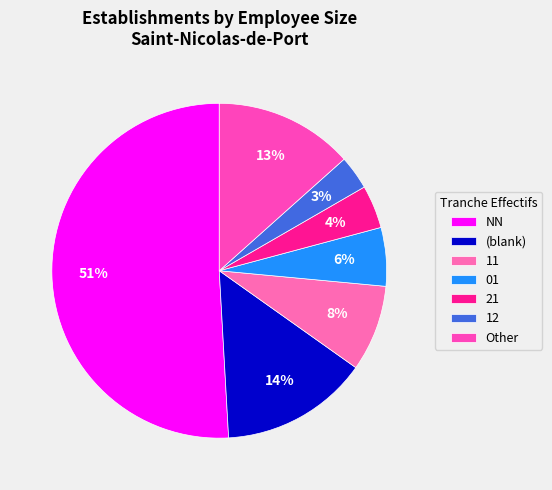

Which slice is the smallest?

12